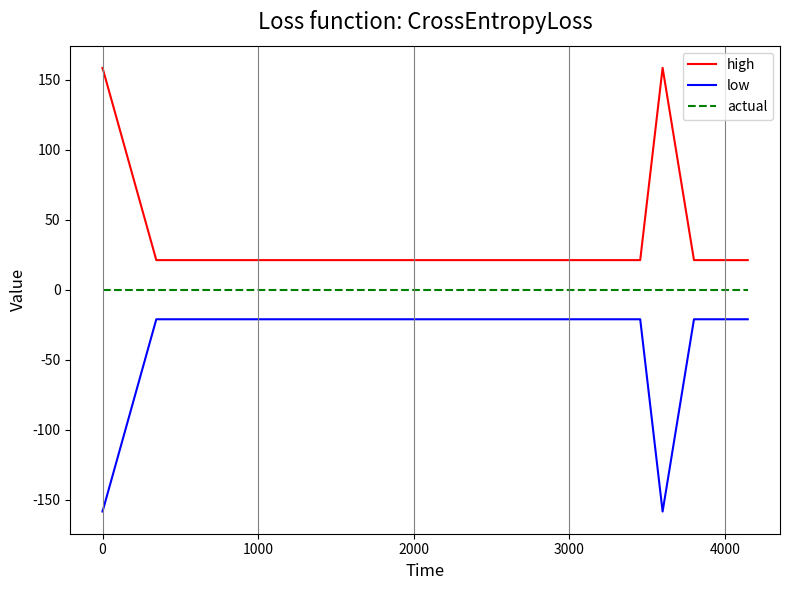

True or false: low and high cross at least once.

False